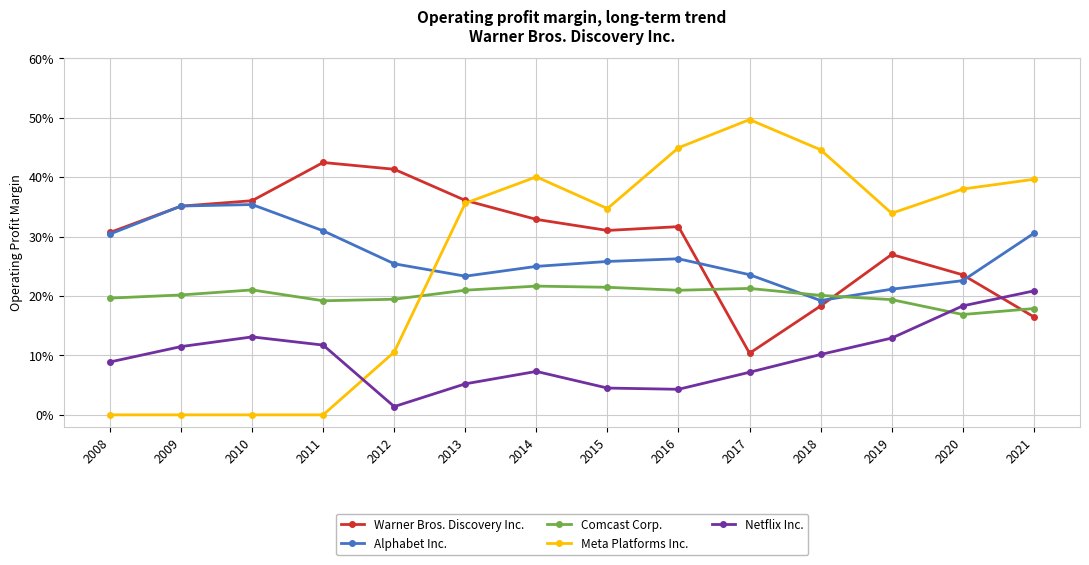

Which series has the largest range (max minus min)?

Meta Platforms Inc.